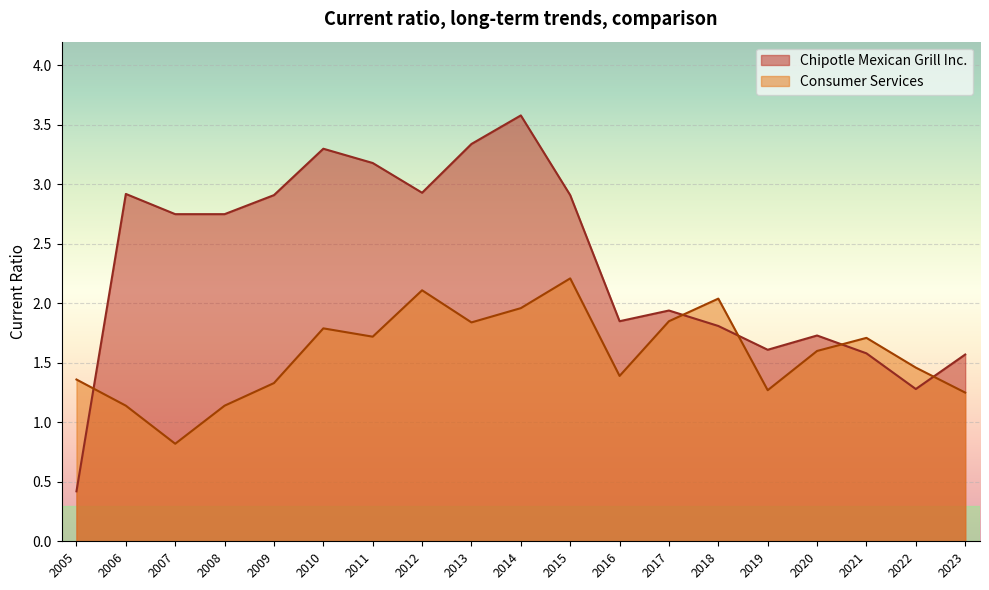

In Chipotle Mexican Grill Inc., how many points are lower than both neighbors (excluding endpoints)?

4